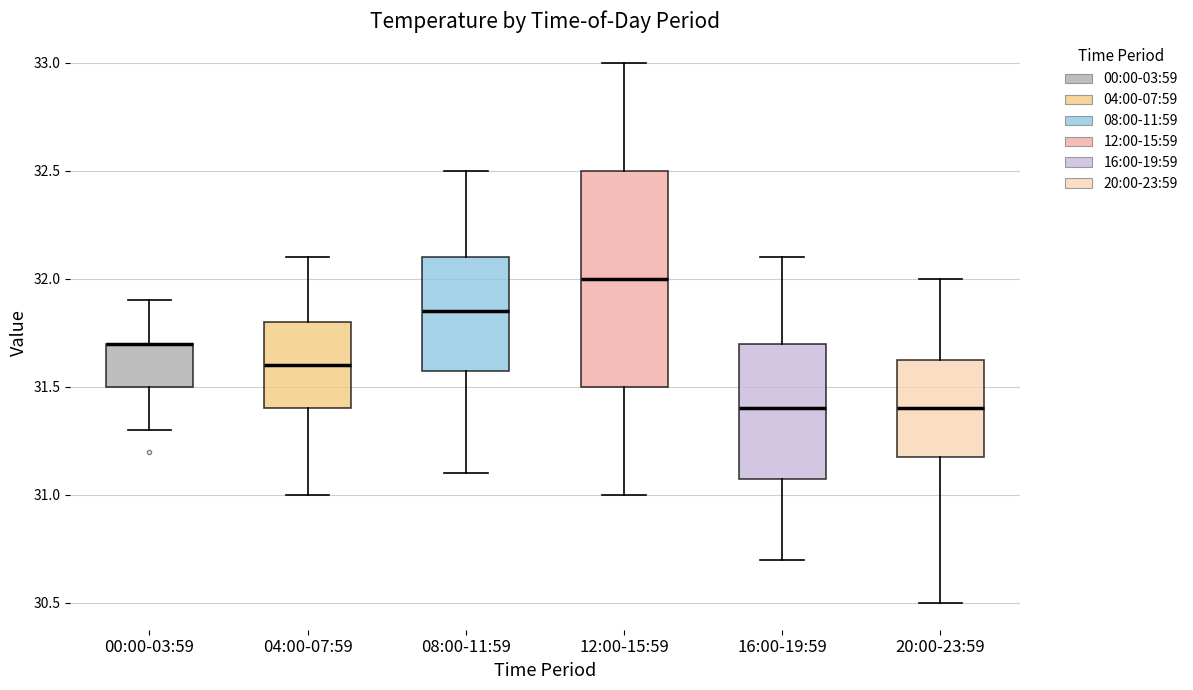

Reading left to right, read every box against the y-axis: the position of its median line, the range the box covers, and the ends of its whiskers. The values are not printed on the chart, so give them approximately, as read against the axis.

00:00-03:59: median 31.70 (drawn on the box's upper edge), box 31.50 to 31.70, whiskers 31.30 to 31.90
04:00-07:59: median 31.60, box 31.40 to 31.80, whiskers 31.00 to 32.10
08:00-11:59: median 31.85, box 31.60 to 32.10, whiskers 31.10 to 32.50
12:00-15:59: median 32.00, box 31.50 to 32.50, whiskers 31.00 to 33.00
16:00-19:59: median 31.40, box 31.10 to 31.70, whiskers 30.70 to 32.10
20:00-23:59: median 31.40, box 31.20 to 31.65, whiskers 30.50 to 32.00